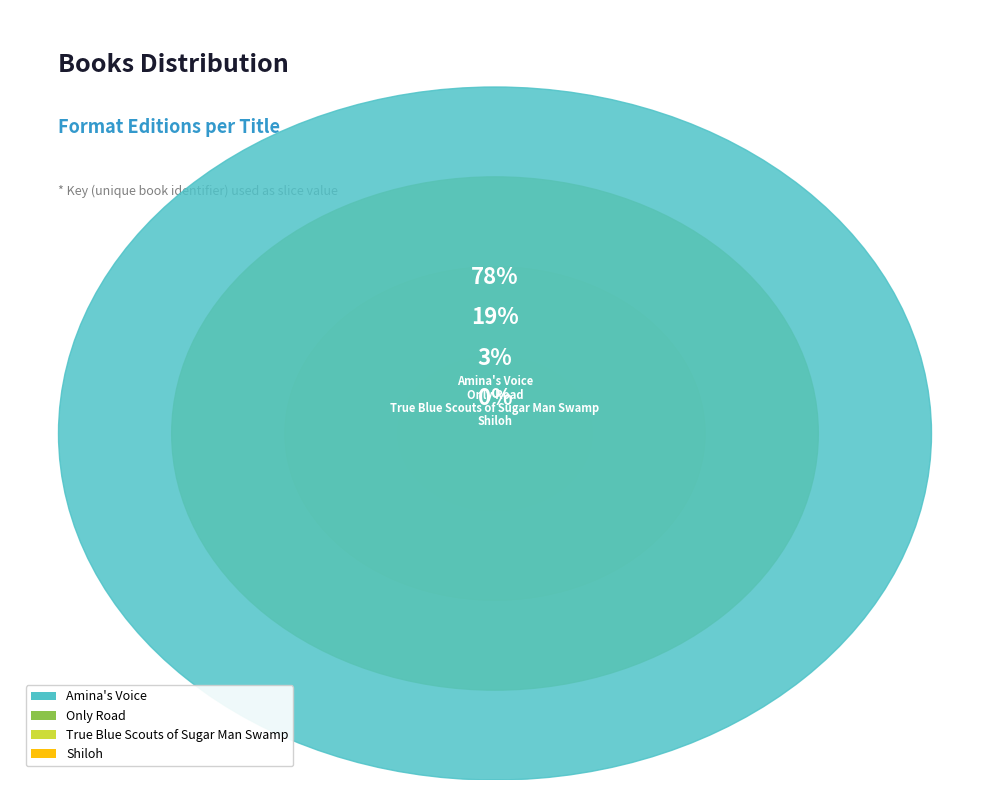

What is the ratio of the value at True Blue Scouts of Sugar Man Swamp to the value at Only Road?

0.1